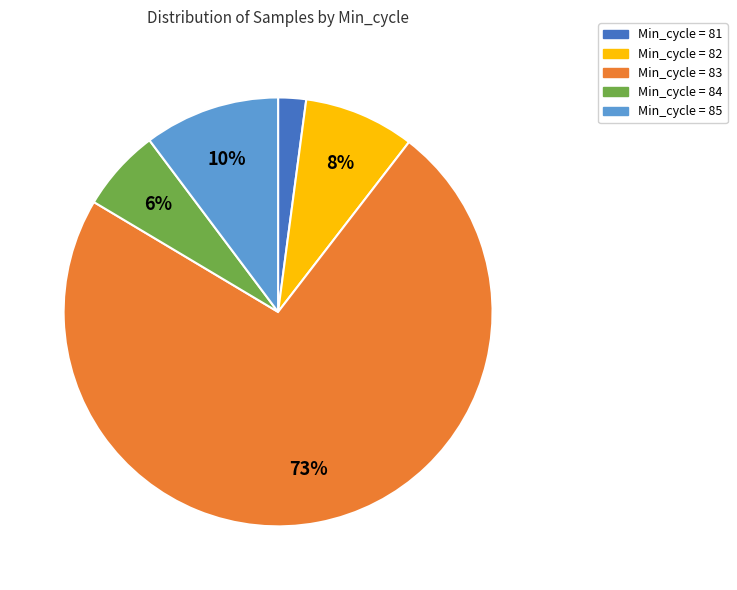

To the nearest percent, what is the average slice percentage?

20%